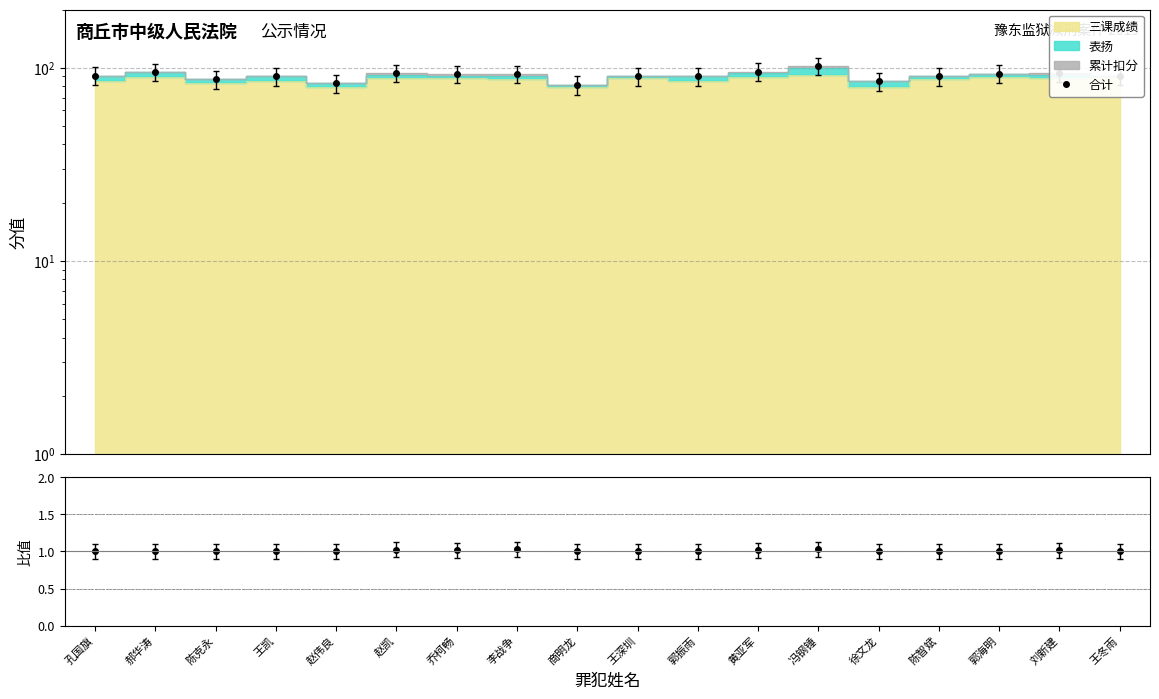

Reading left to right, transcribe all the data shown in this chart.

合计: 91.0	95.0	87.0	90.0	83.0	94.0	92.5	92.5	81.0	90.0	90.0	95.5	102.0	85.0	90.0	93.0	93.5	91.0
合计/三课+表扬: 1.0	1.0	1.0	1.0	1.0	1.0	1.0	1.0	1.0	1.0	1.0	1.0	1.0	1.0	1.0	1.0	1.0	1.0